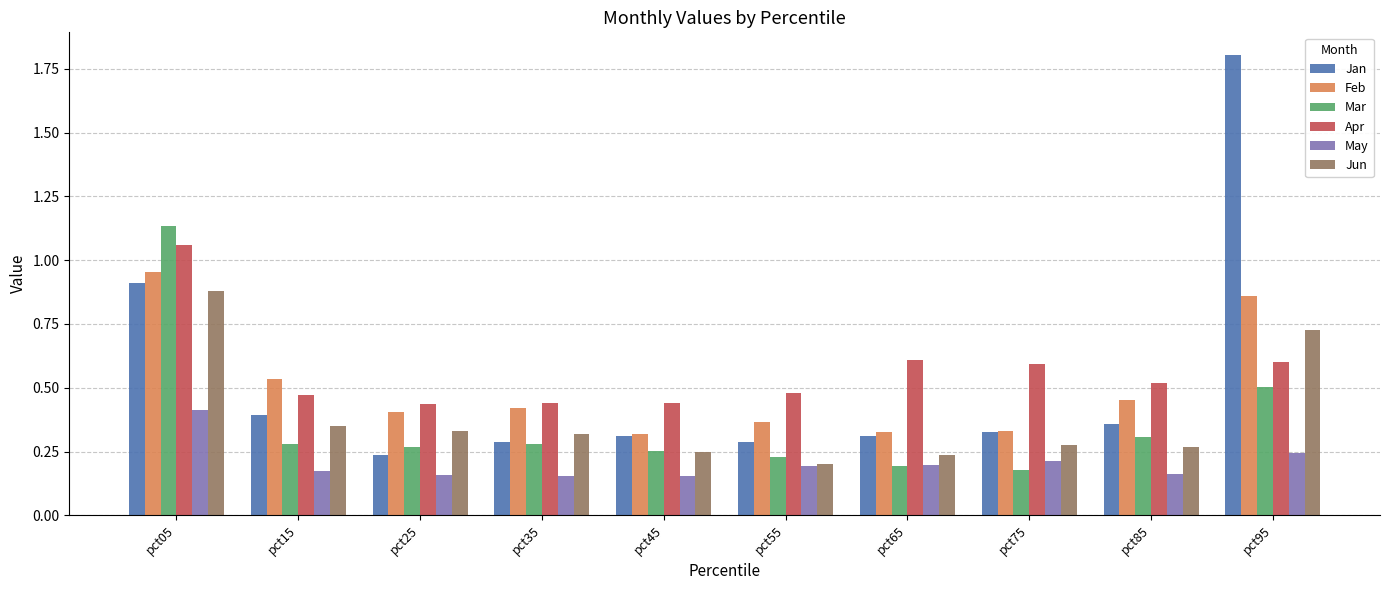

Which label corresponds to the largest value in the chart?

pct95